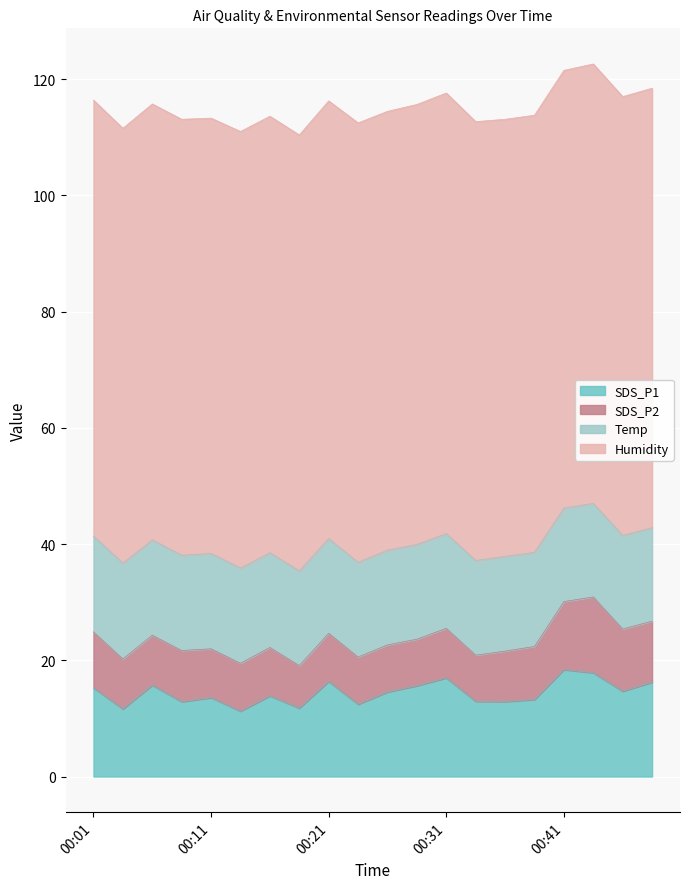

What is the difference between the second highest and minimum values in the Humidity series?

0.9